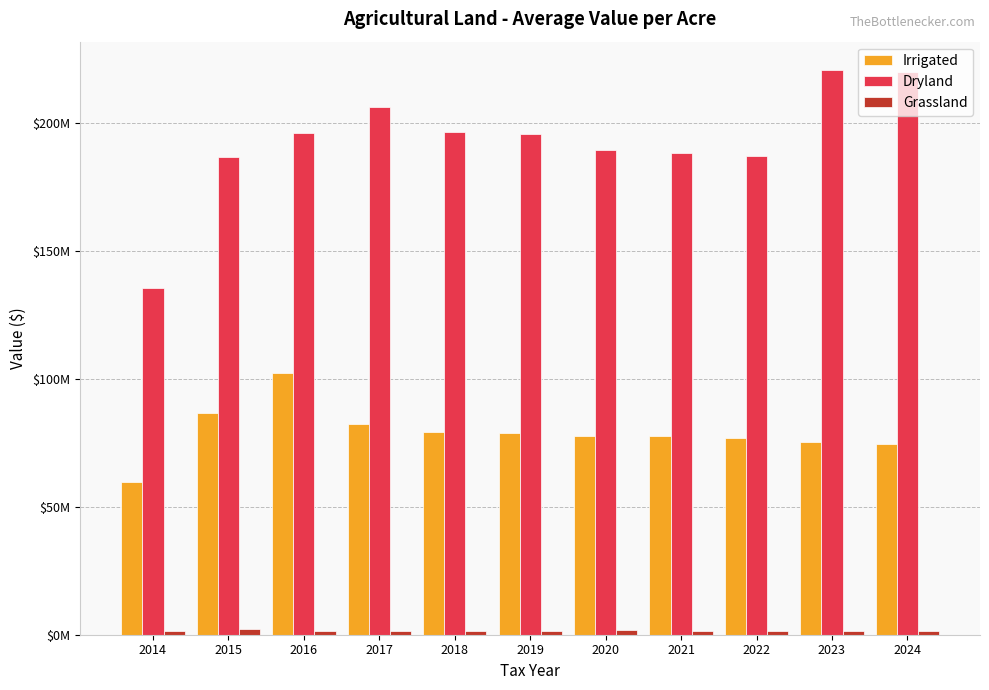

Are the bars horizontal?

No